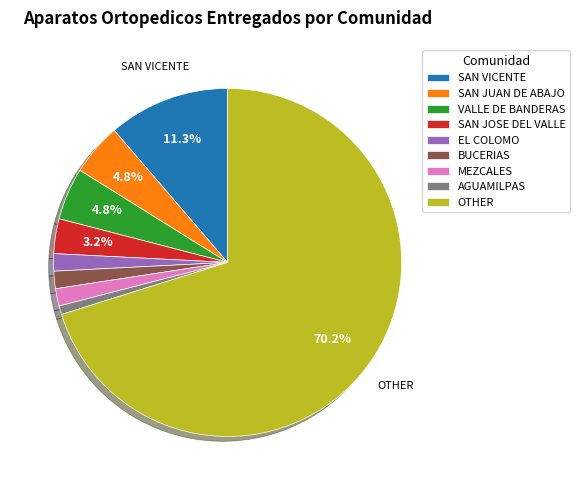

Is there any slice that represents more than half of the pie?

Yes